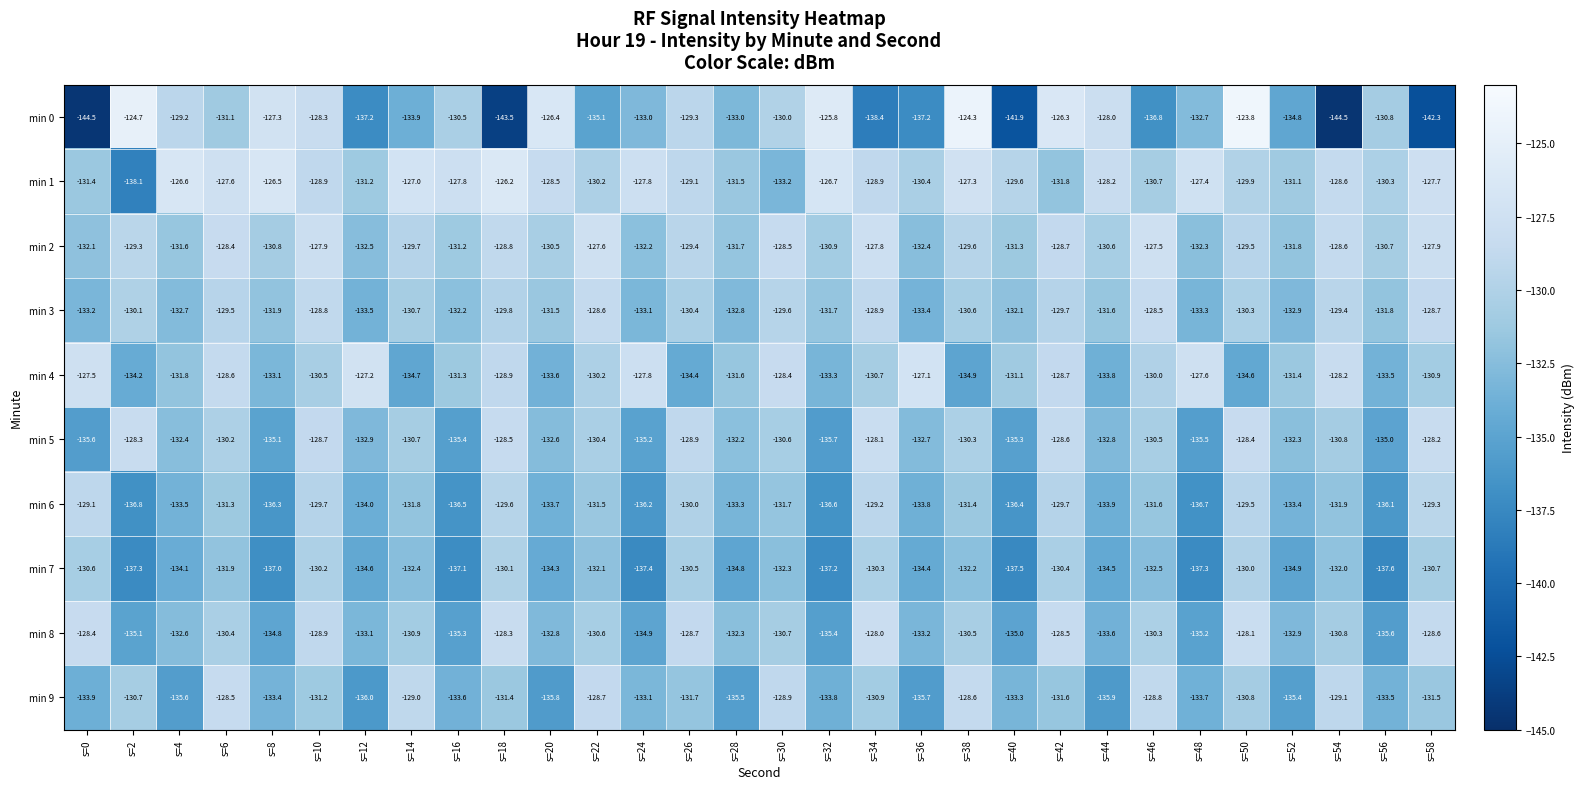

Where is min 5 nearest to the value -131?

s=54